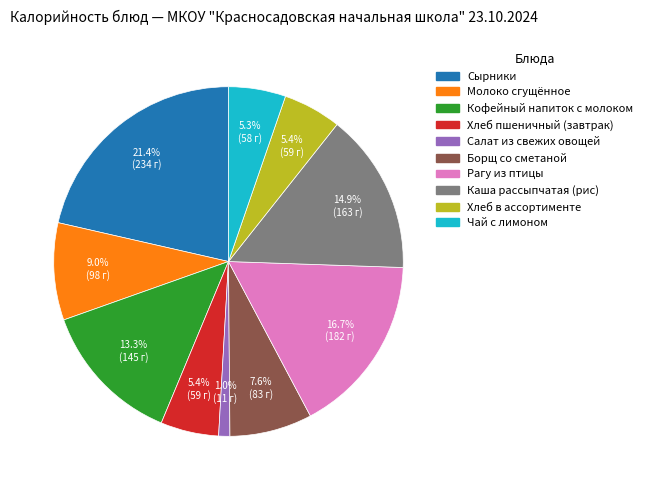

The Каша рассыпчатая (рис) slice represents 3% of the pie. True or false?

False